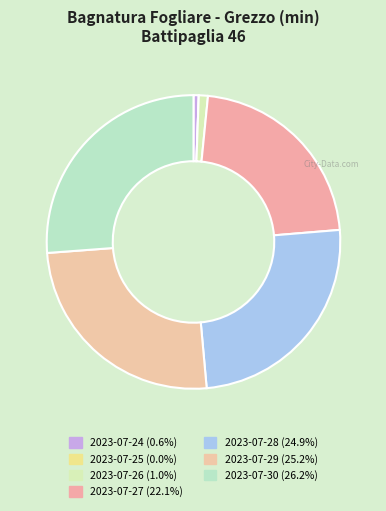

What is the ratio of the value at 2023-07-27 to the value at 2023-07-26?

22.1